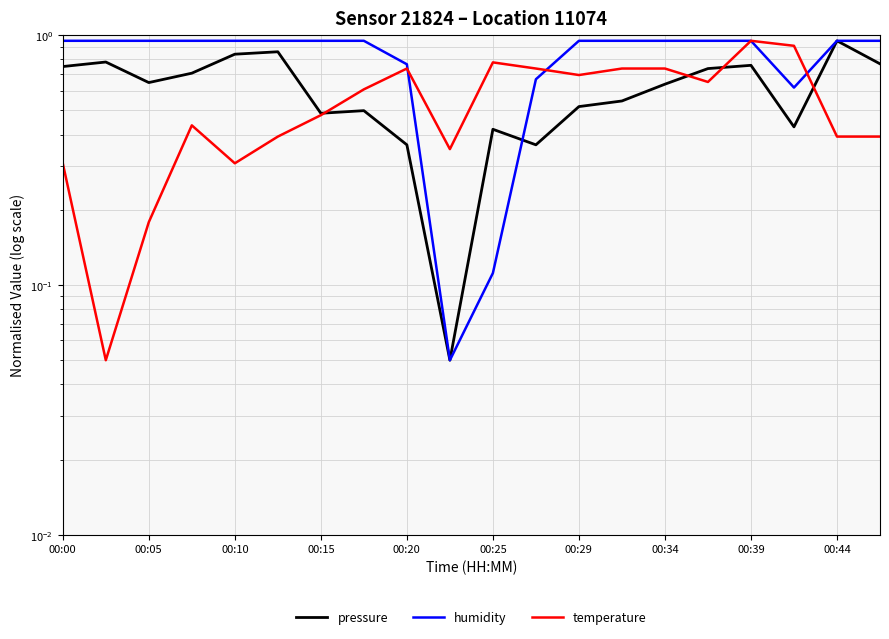

What is the difference between the second highest and minimum values in the pressure series?

0.8